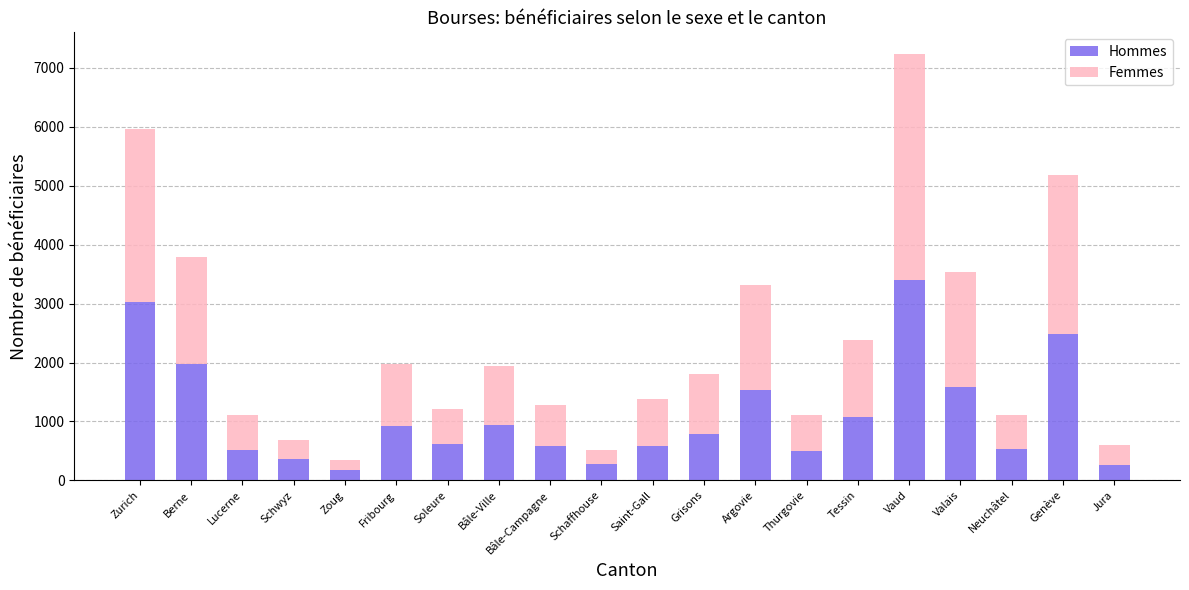

What is the sum of the Hommes values at Neuchâtel and Vaud?

3937